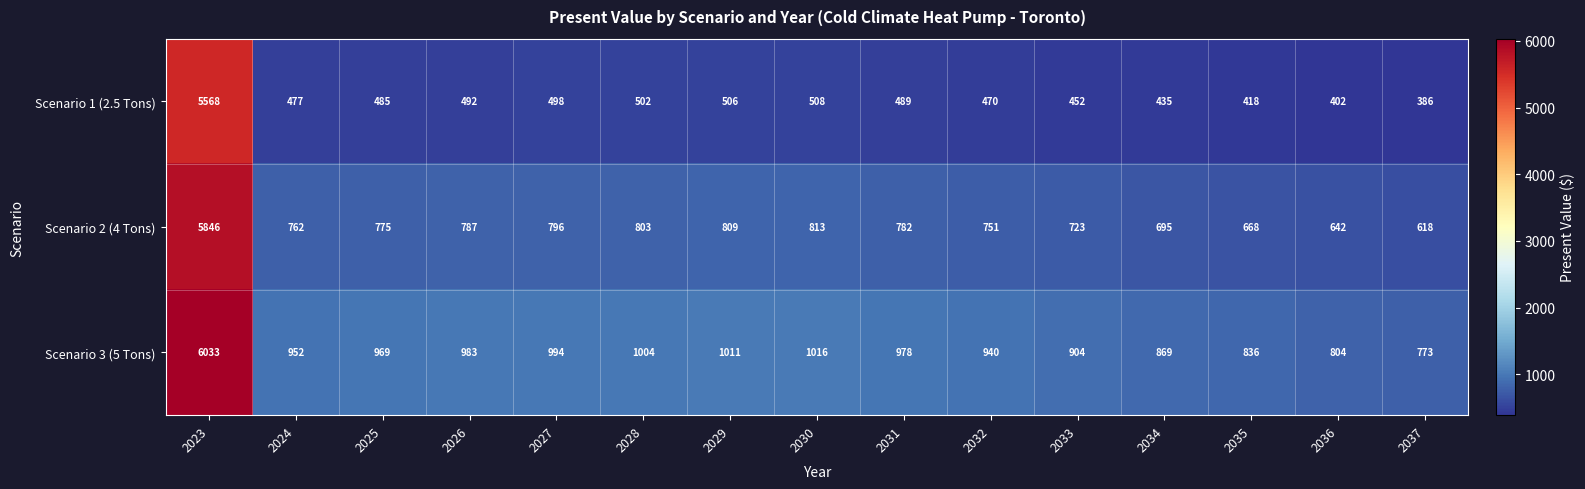

At 2023, list the series in order from largest to smallest.

Scenario 3 (5 Tons), Scenario 2 (4 Tons), Scenario 1 (2.5 Tons)